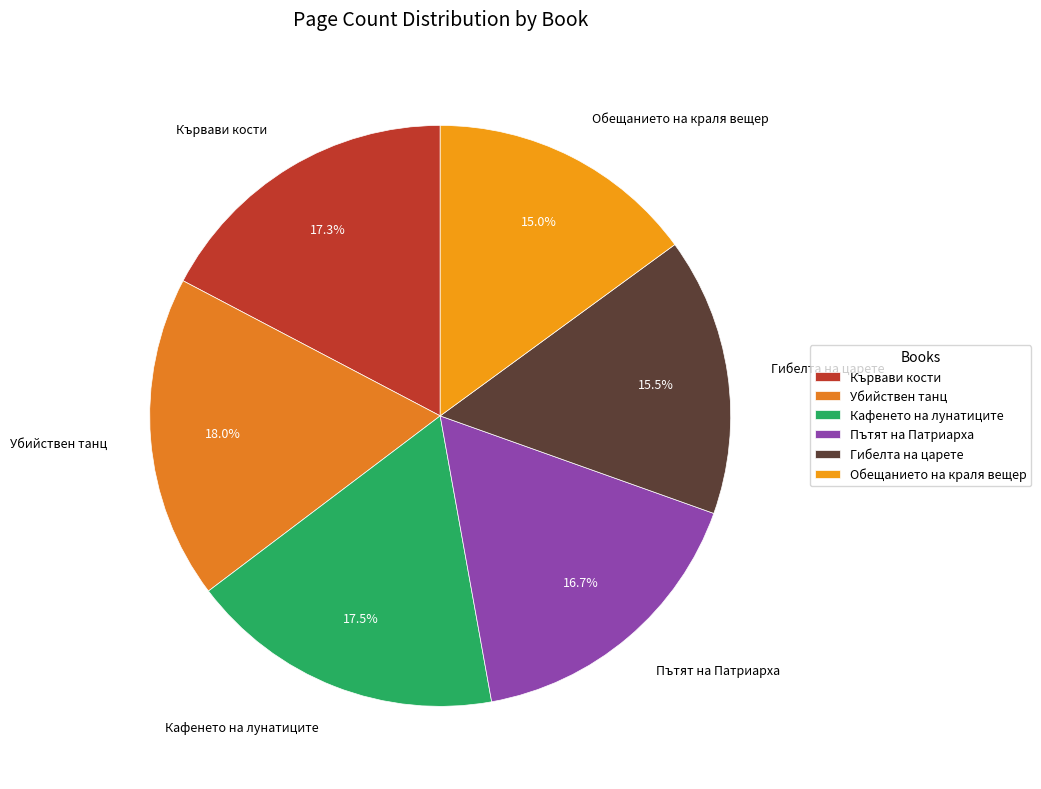

To the nearest percent, what is the difference between the largest and smallest slice percentages?

3%